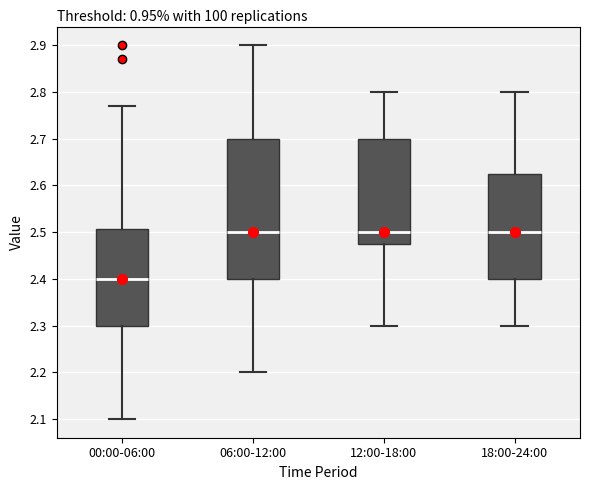

Where does the median line of the box for 00:00-06:00 sit on the y-axis? The values are not printed on the chart, so give them approximately, as read against the axis.

2.40